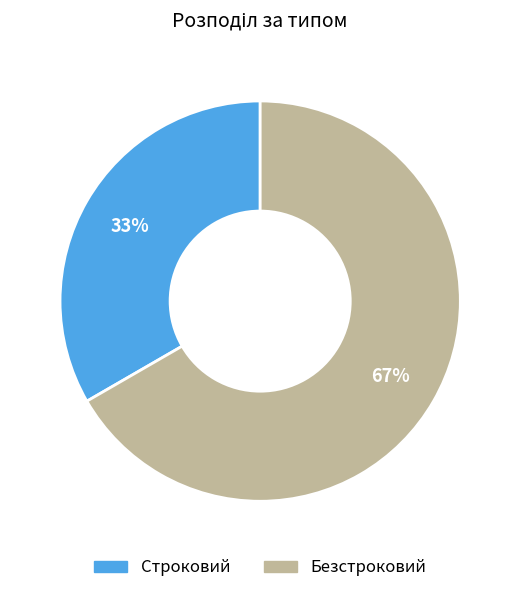

Do Строковий and Безстроковий together represent more than half of the pie?

Yes